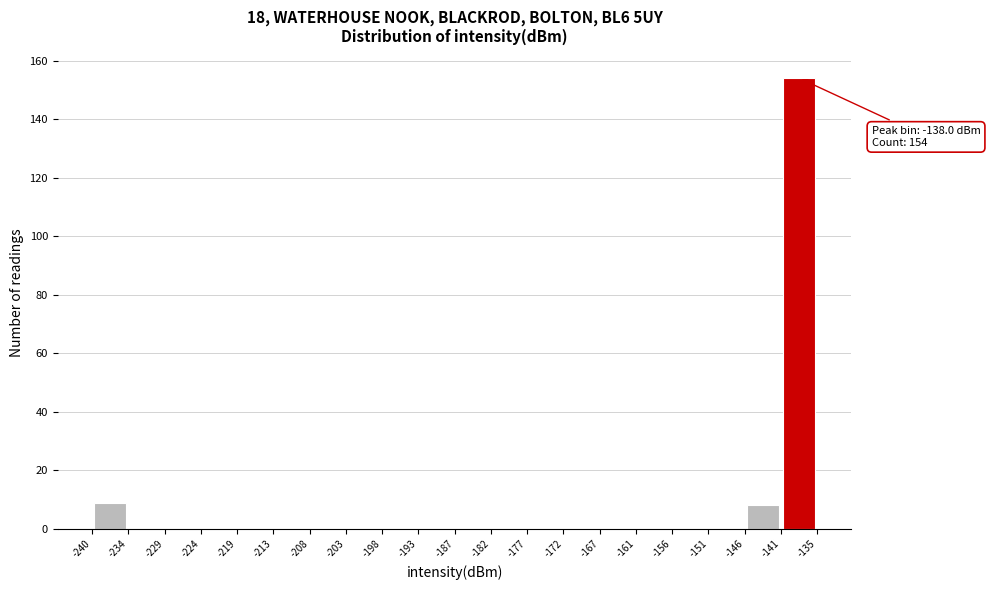

Which range on the x-axis has the tallest bar?

-141 to -135